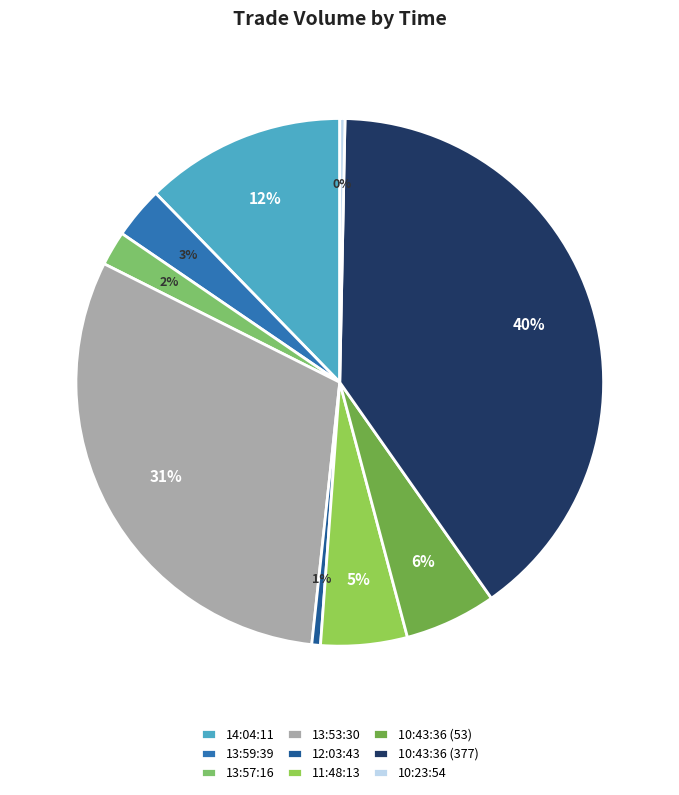

How much of the chart is everything except 11:48:13?

94.7%